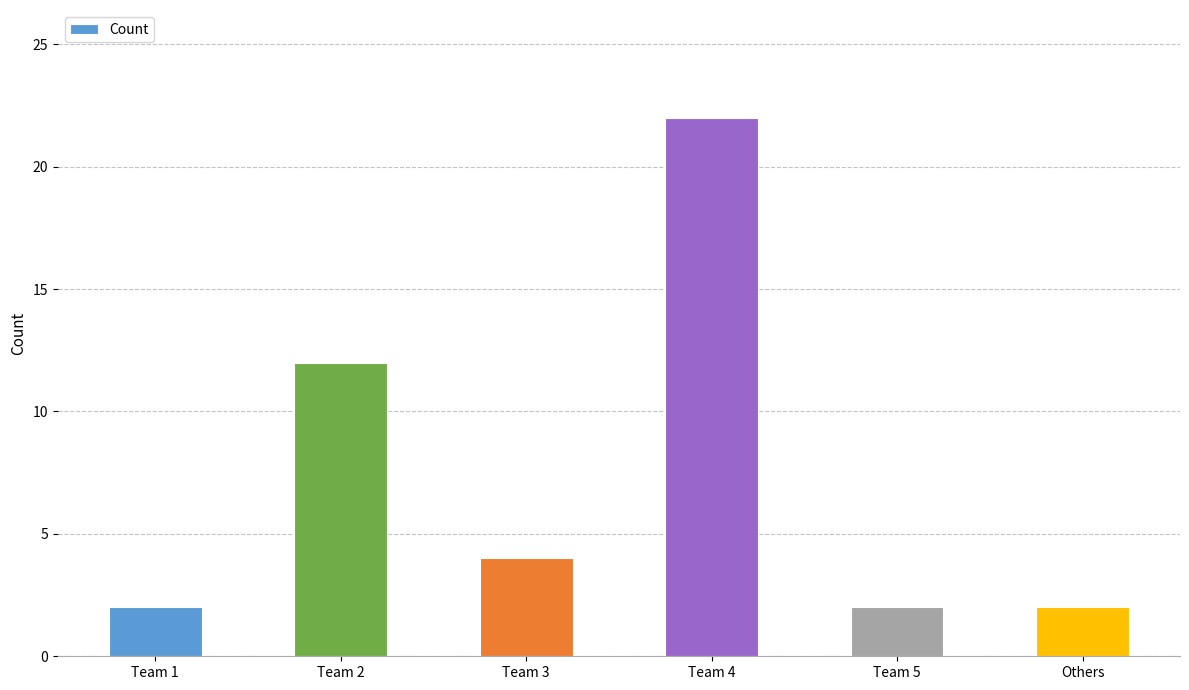

What is the change in value from Team 1 to Team 2?

+10